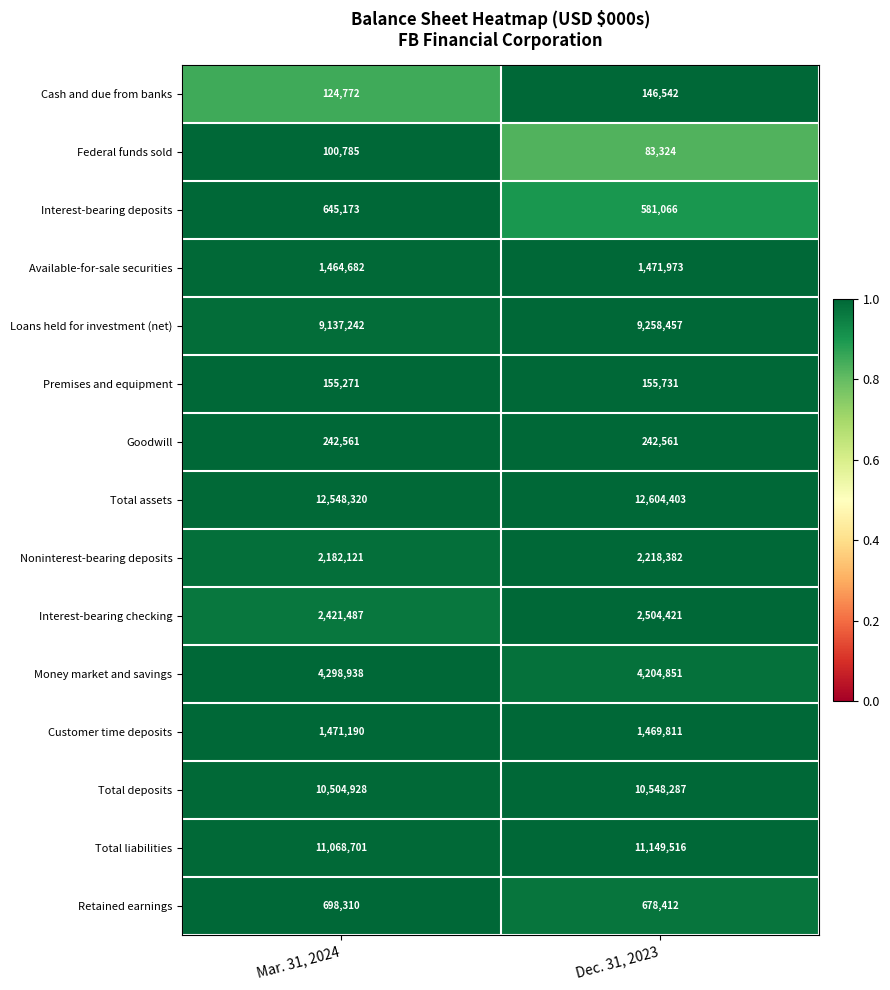

True or false: Noninterest-bearing deposits has a value of 2218382 at Dec. 31, 2023.

True